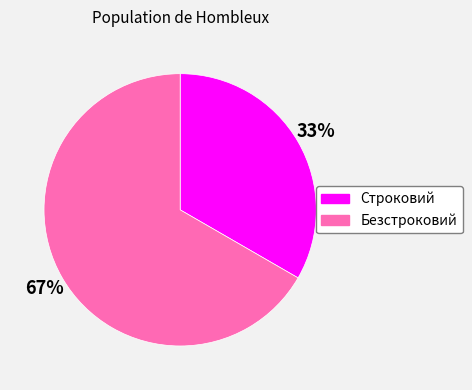

How many segments does this pie chart have?

2